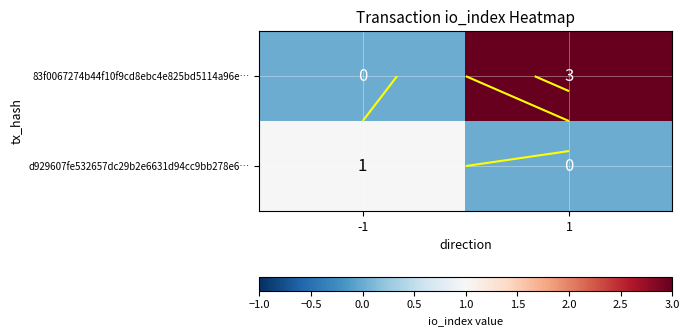

What is the total value across all series at -1?

1